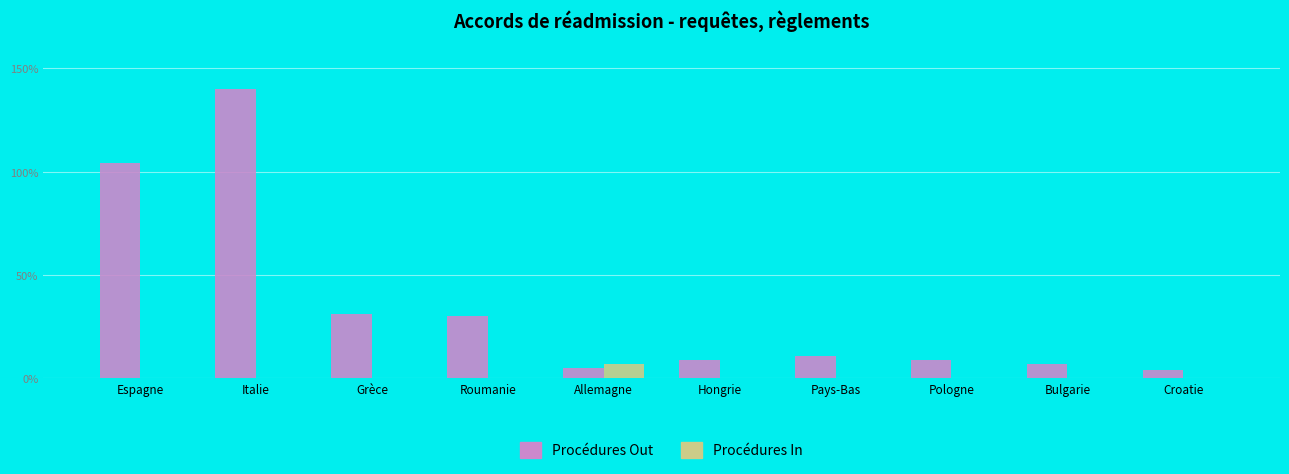

Count the number of categories in the chart.

10